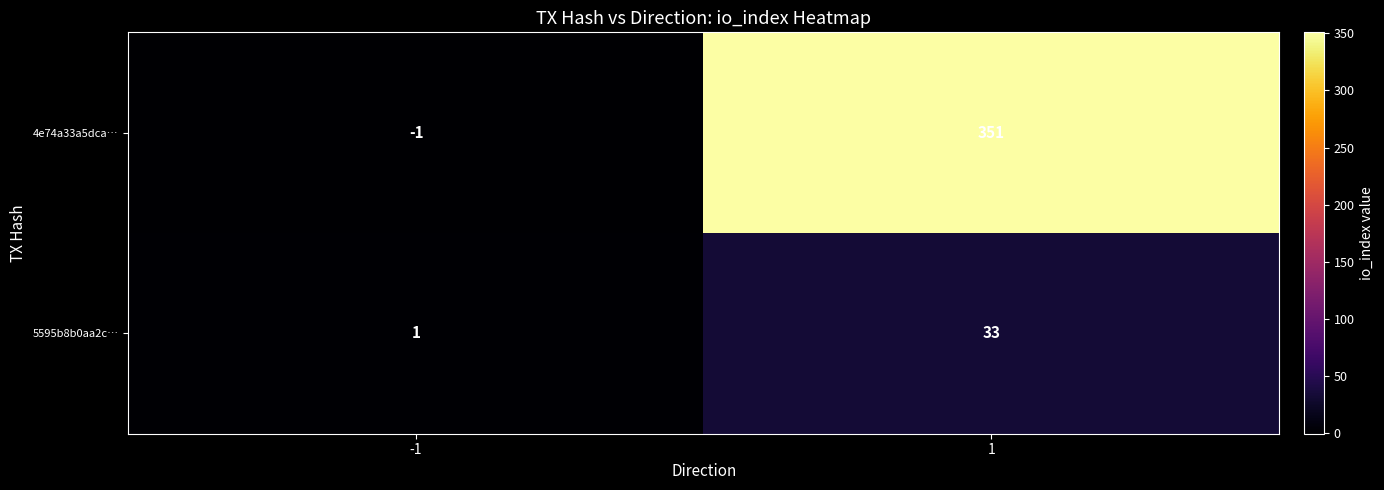

Between -1 and 1, which series saw the biggest shift?

4e74a33a5dca…